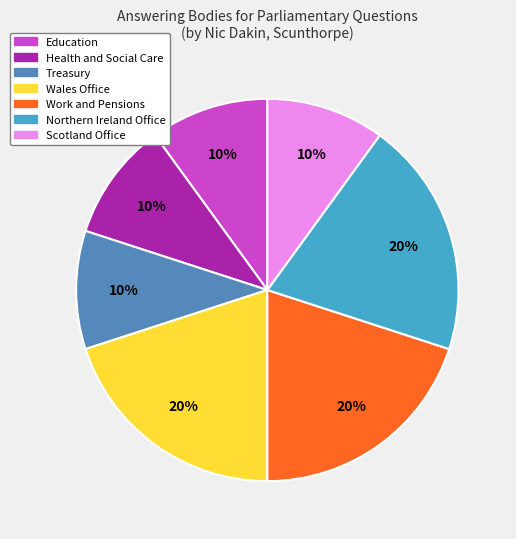

Is there a majority slice in this chart?

No